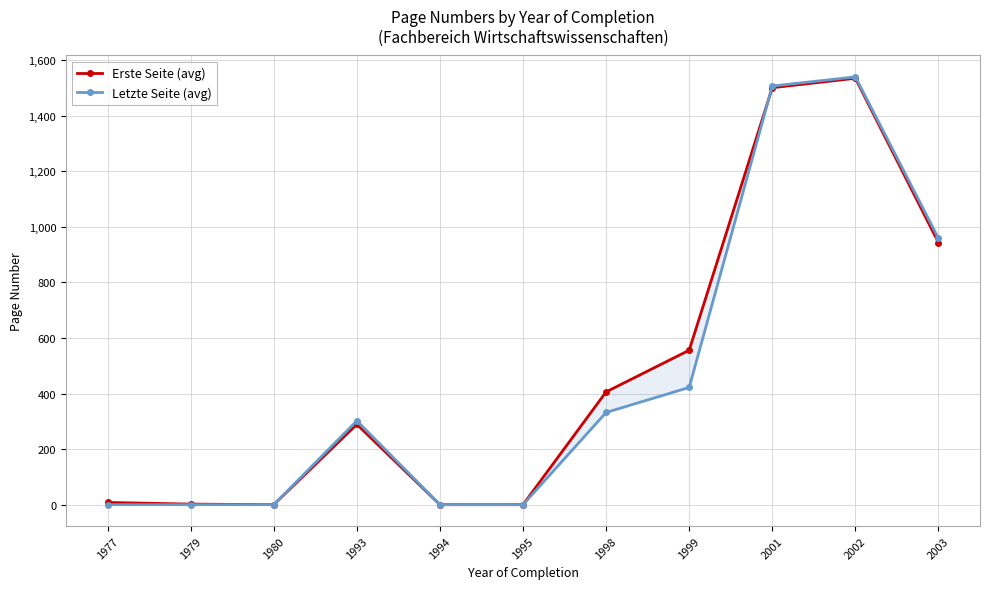

How many lines are shown in the chart?

2